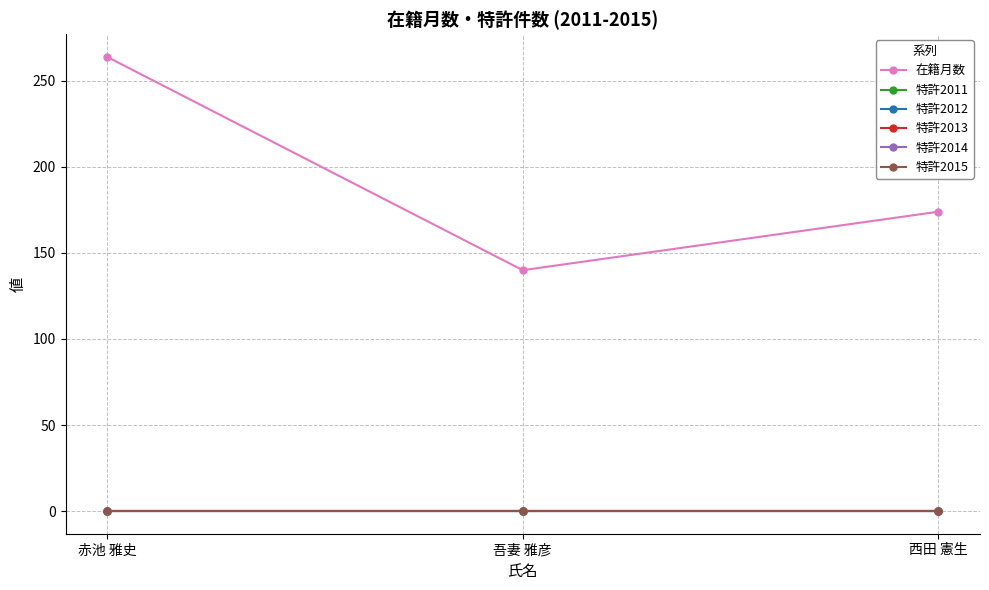

Which series has the widest spread of values?

在籍月数